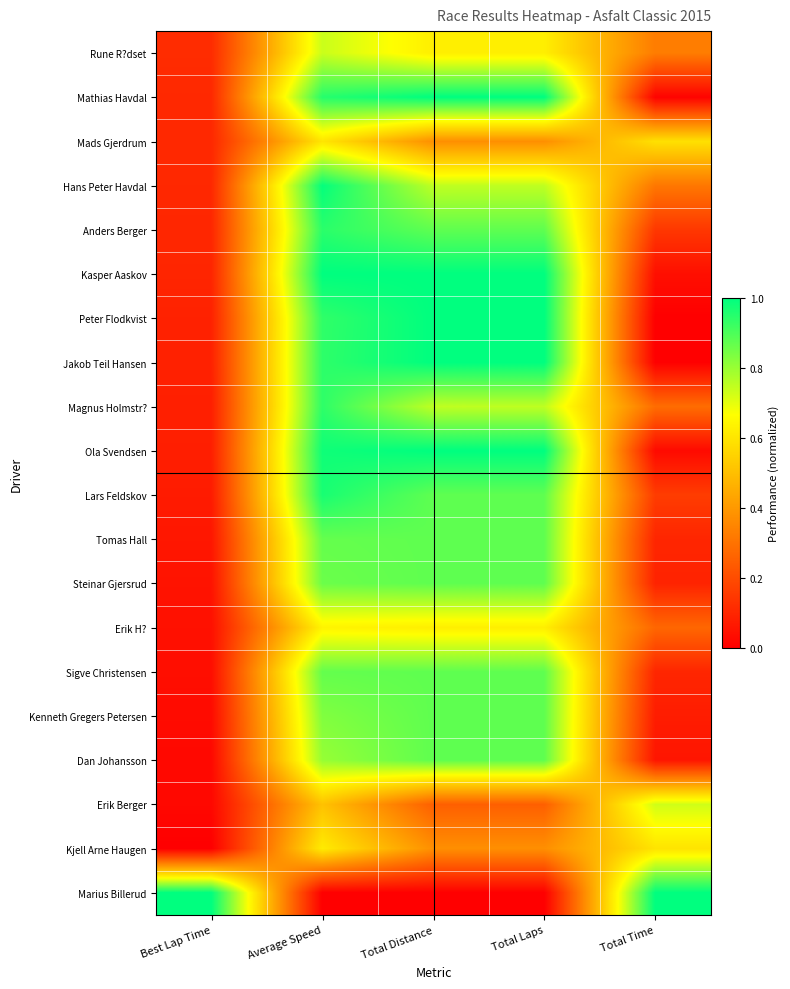

Reading right to left, list all the values displayed in this chart.

Rune R?dset: Total Time=0.3	Total Laps=0.6	Total Distance=0.6	Average Speed=0.7	Best Lap Time=0.1
Mathias Havdal: Total Time=0.0	Total Laps=1.0	Total Distance=1.0	Average Speed=1.0	Best Lap Time=0.1
Mads Gjerdrum: Total Time=0.6	Total Laps=0.4	Total Distance=0.4	Average Speed=0.6	Best Lap Time=0.1
Hans Peter Havdal: Total Time=0.3	Total Laps=0.8	Total Distance=0.7	Average Speed=1.0	Best Lap Time=0.1
Anders Berger: Total Time=0.1	Total Laps=0.9	Total Distance=0.9	Average Speed=0.9	Best Lap Time=0.1
Kasper Aaskov: Total Time=0.0	Total Laps=1.0	Total Distance=1.0	Average Speed=1.0	Best Lap Time=0.1
Peter Flodkvist: Total Time=0.0	Total Laps=1.0	Total Distance=1.0	Average Speed=0.9	Best Lap Time=0.1
Jakob Teil Hansen: Total Time=0.0	Total Laps=1.0	Total Distance=1.0	Average Speed=0.9	Best Lap Time=0.1
Magnus Holmstr?: Total Time=0.3	Total Laps=0.8	Total Distance=0.7	Average Speed=0.9	Best Lap Time=0.1
Ola Svendsen: Total Time=0.0	Total Laps=1.0	Total Distance=1.0	Average Speed=1.0	Best Lap Time=0.1
Lars Feldskov: Total Time=0.2	Total Laps=0.9	Total Distance=0.9	Average Speed=1.0	Best Lap Time=0.1
Tomas Hall: Total Time=0.1	Total Laps=0.9	Total Distance=0.9	Average Speed=0.9	Best Lap Time=0.1
Steinar Gjersrud: Total Time=0.1	Total Laps=0.9	Total Distance=0.9	Average Speed=0.9	Best Lap Time=0.1
Erik H?: Total Time=0.3	Total Laps=0.6	Total Distance=0.6	Average Speed=0.6	Best Lap Time=0.0
Sigve Christensen: Total Time=0.1	Total Laps=0.9	Total Distance=0.9	Average Speed=0.9	Best Lap Time=0.0
Kenneth Gregers Petersen: Total Time=0.1	Total Laps=0.9	Total Distance=0.9	Average Speed=0.8	Best Lap Time=0.0
Dan Johansson: Total Time=0.1	Total Laps=0.9	Total Distance=0.9	Average Speed=0.8	Best Lap Time=0.0
Erik Berger: Total Time=0.7	Total Laps=0.2	Total Distance=0.3	Average Speed=0.5	Best Lap Time=0.0
Kjell Arne Haugen: Total Time=0.6	Total Laps=0.4	Total Distance=0.4	Average Speed=0.6	Best Lap Time=0.0
Marius Billerud: Total Time=1.0	Total Laps=0.0	Total Distance=0.0	Average Speed=0.0	Best Lap Time=1.0